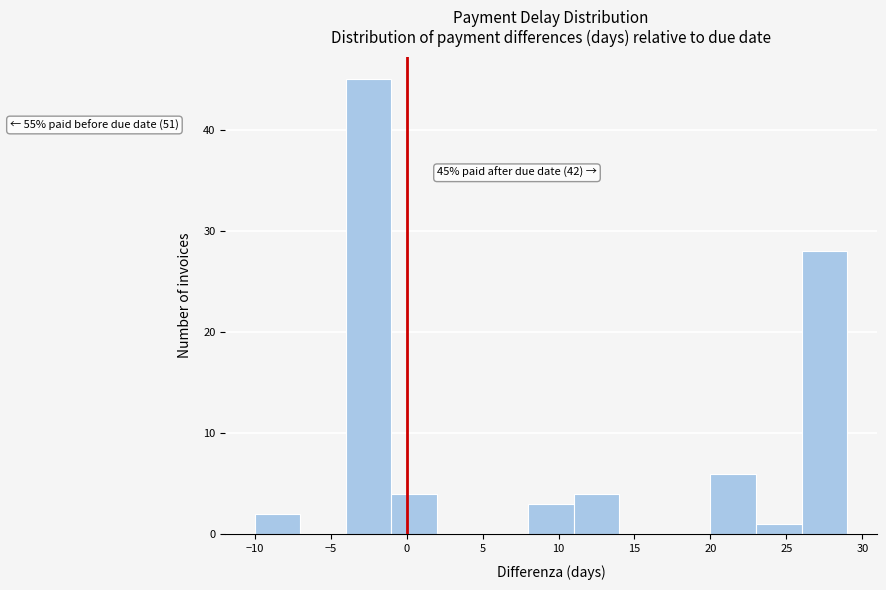

Over which range of the x-axis is the bar tallest?

-4 to -1